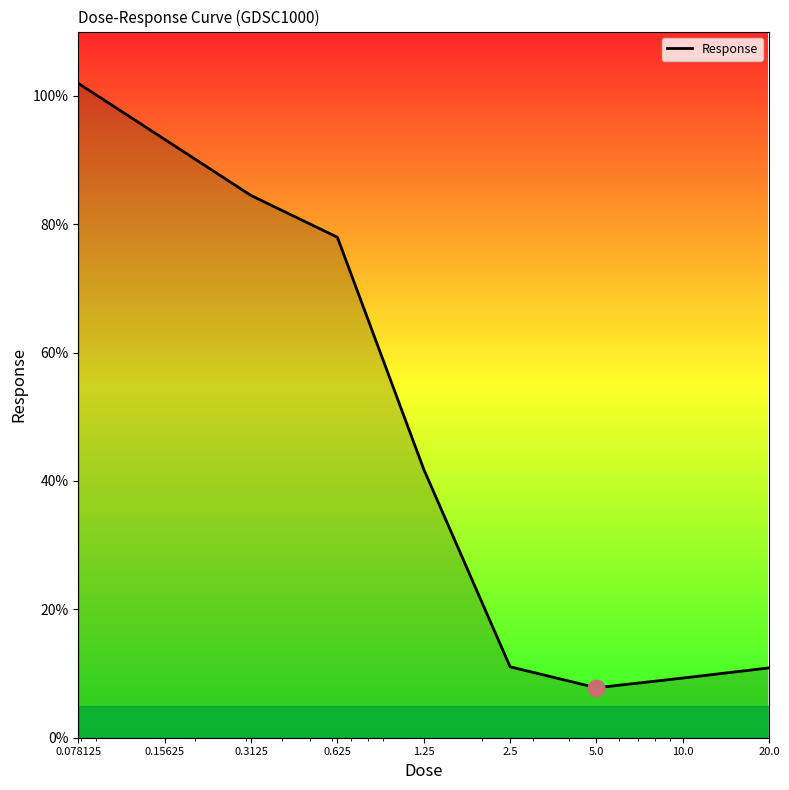

What is the difference between the maximum and minimum values?

94.2